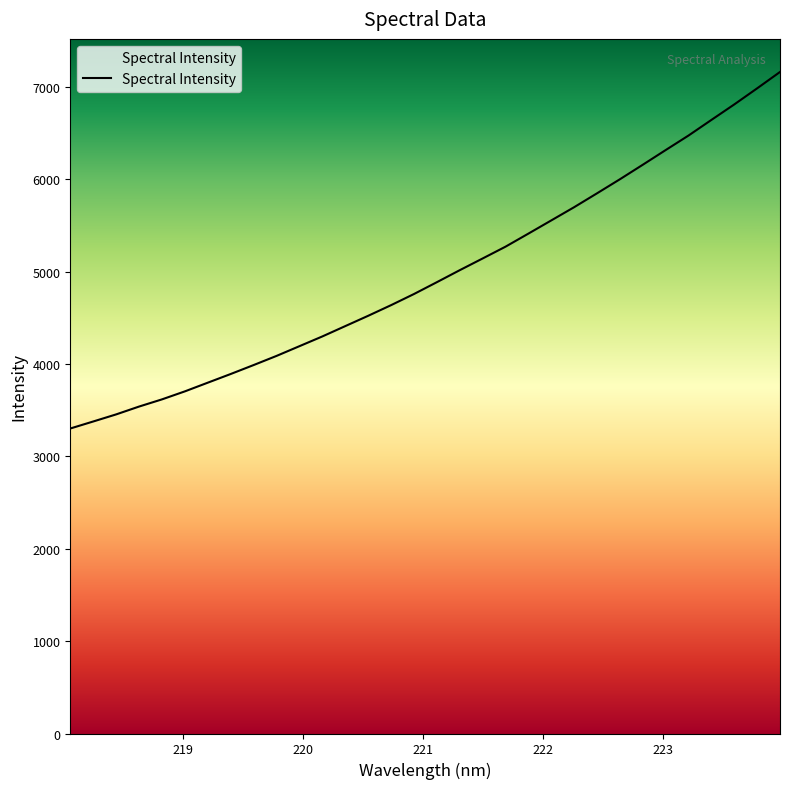

Count the number of categories in the chart.

32